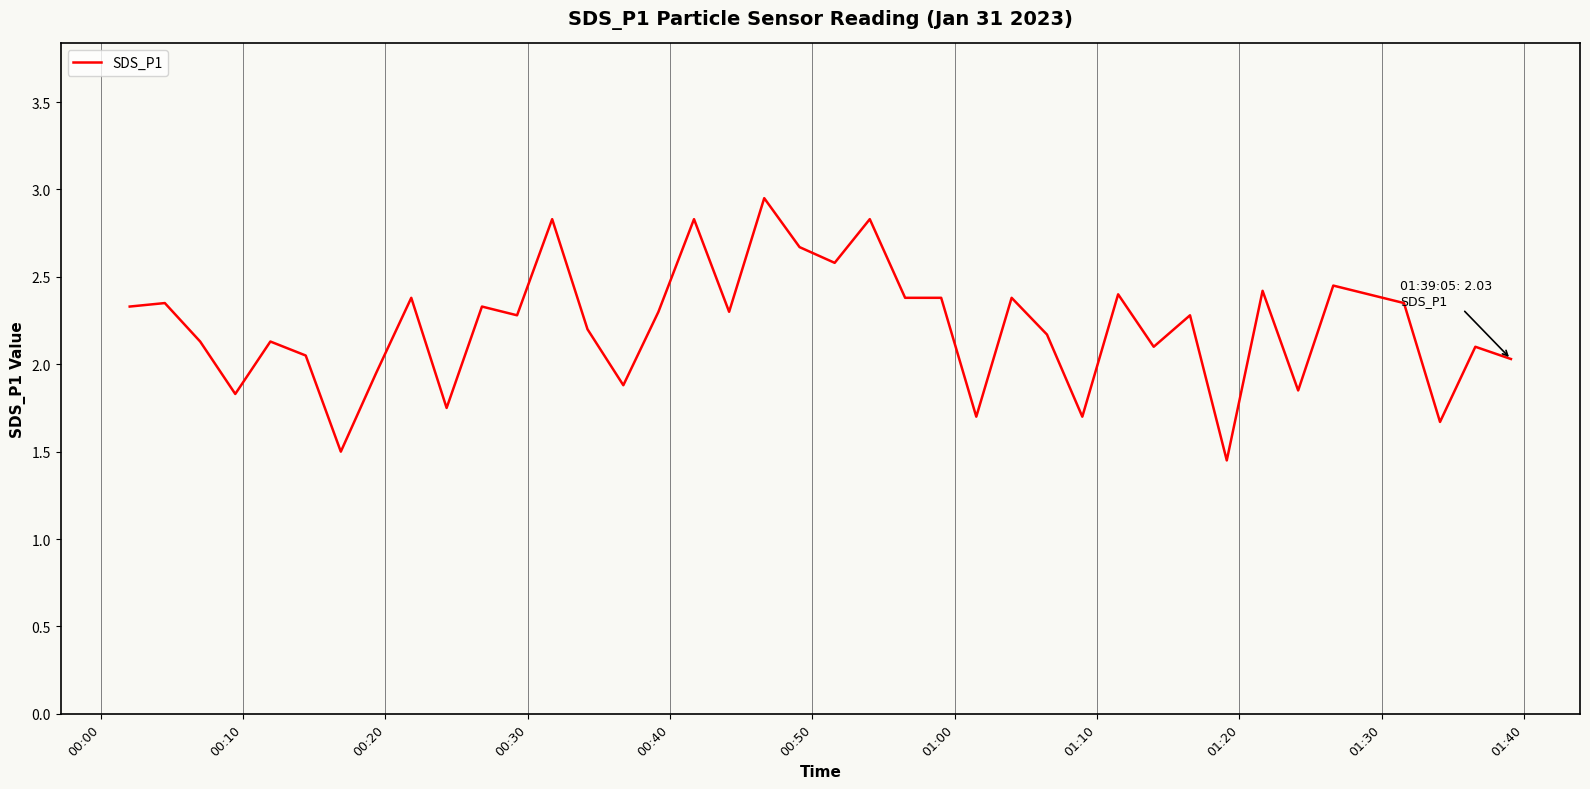

What is the value of the 38th point from the left?

1.7